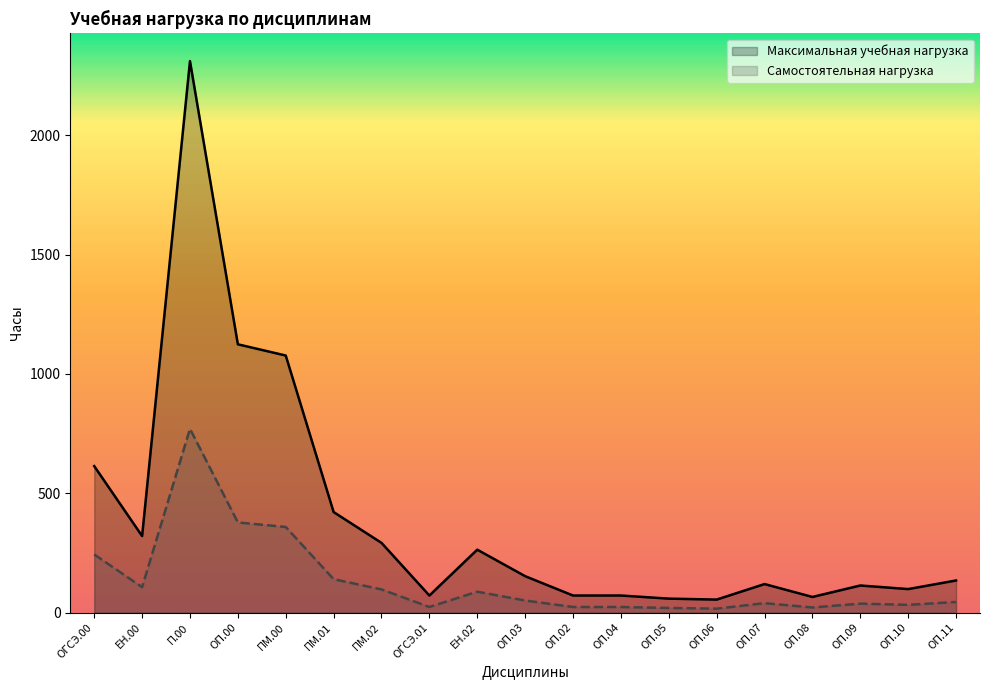

How many data points in Максимальная учебная нагрузка are above 135?

9